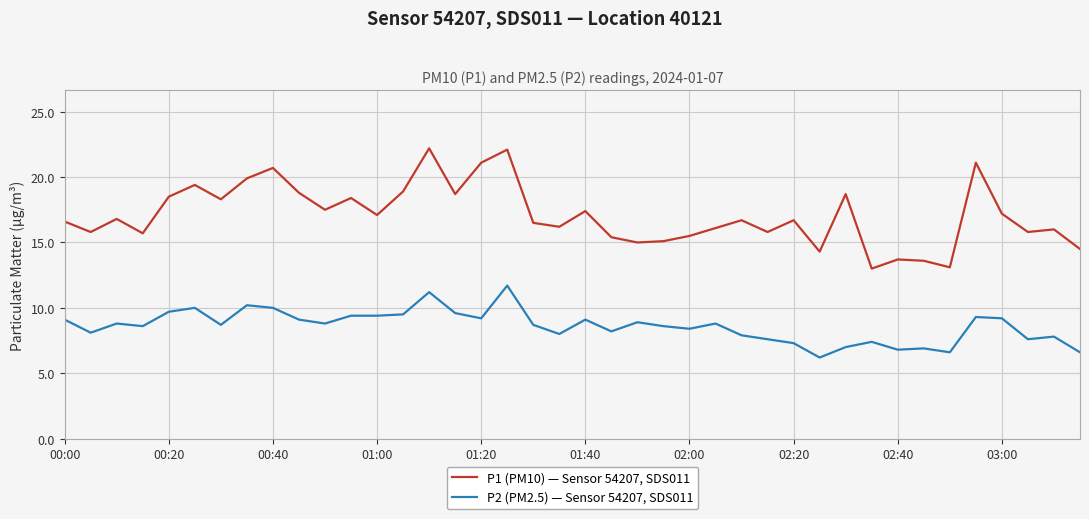

Rank the series by their average value, from highest to lowest.

P1 (PM10) — Sensor 54207, SDS011, P2 (PM2.5) — Sensor 54207, SDS011